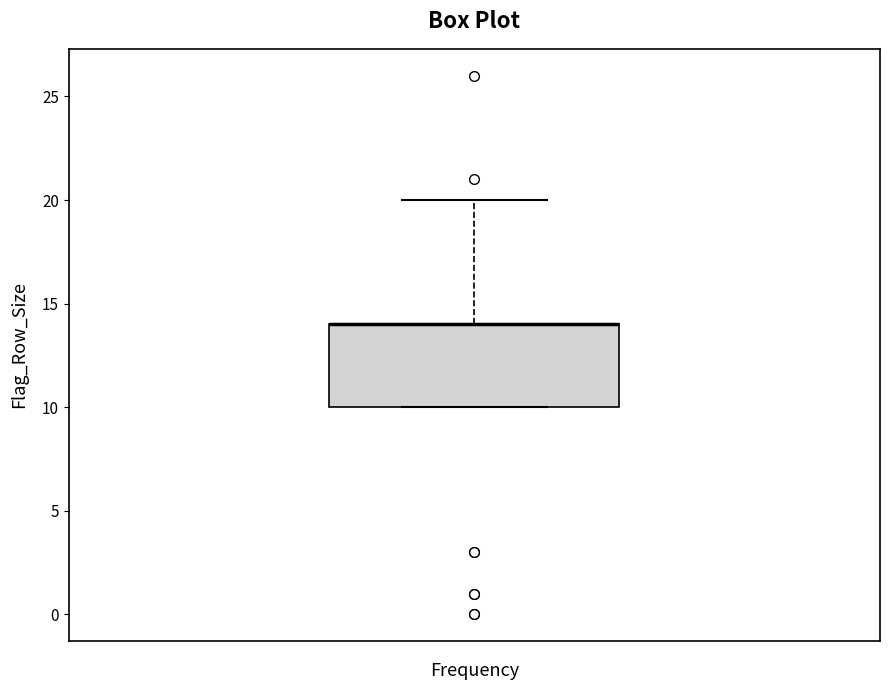

Read this box plot against the y-axis: the position of the median line, the range covered by the box, and the ends of both whiskers. The values are not printed on the chart, so give them approximately, as read against the axis.

median 14 (drawn on the box's upper edge), box 10 to 14, whiskers 10 to 20